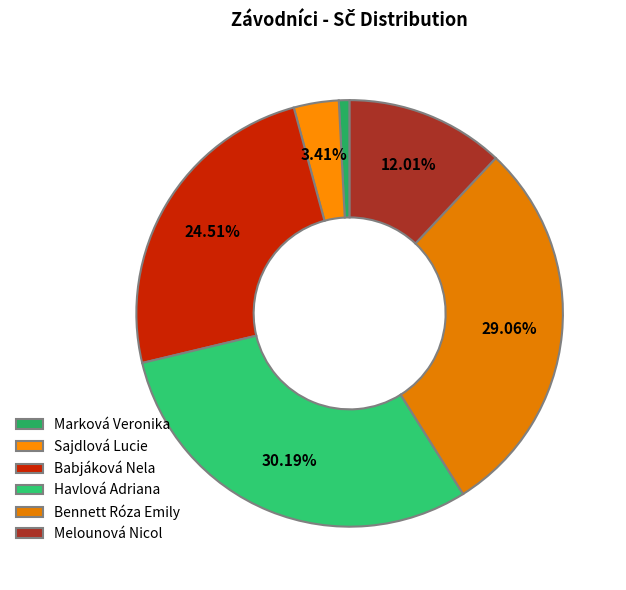

What percentage is the Melounová Nicol slice, to the nearest percent?

12%